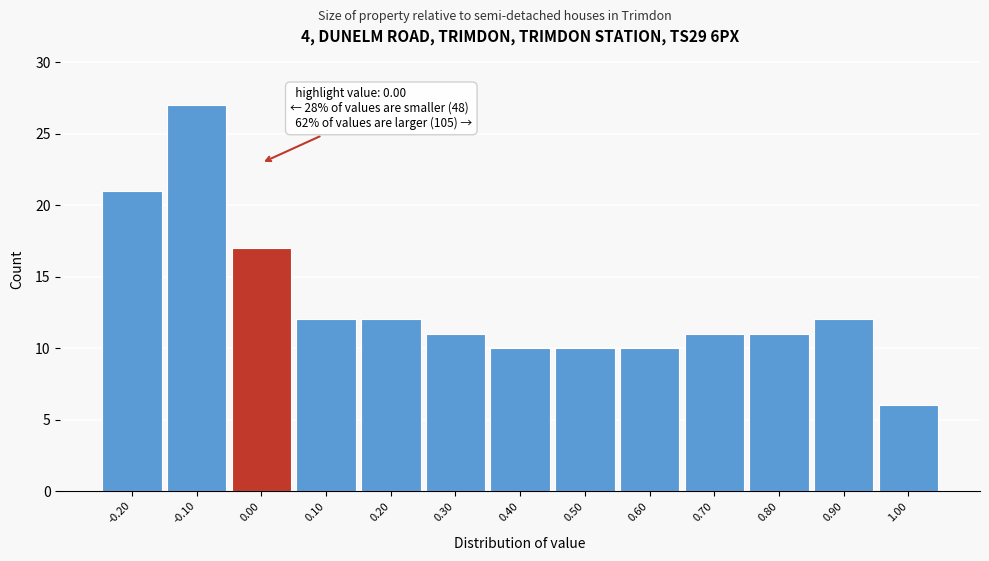

Over which range of the x-axis is the bar tallest?

-0.15 to -0.05